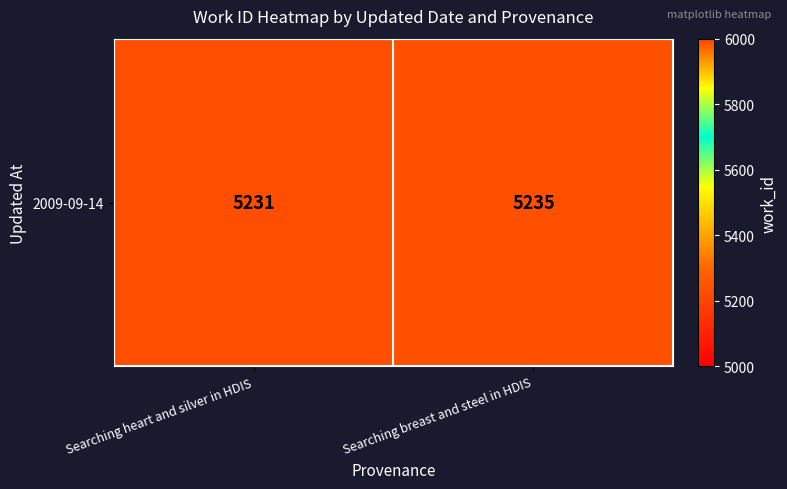

List the labels in order of value, largest first.

Searching breast and steel in HDIS, Searching heart and silver in HDIS